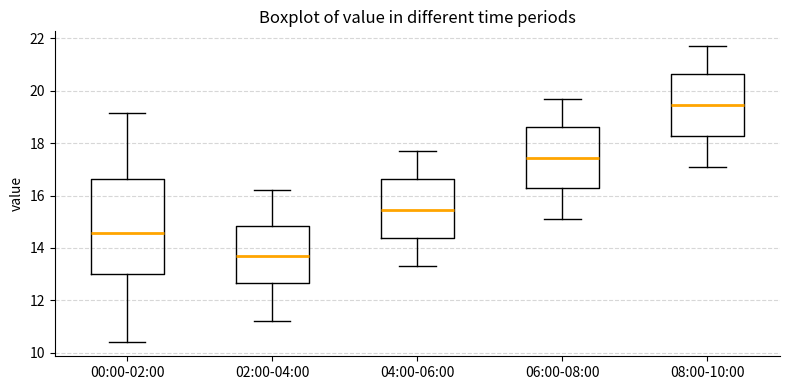

Reading left to right, read every box against the y-axis: the position of its median line, the range the box covers, and the ends of its whiskers. The values are not printed on the chart, so give them approximately, as read against the axis.

00:00-02:00: median 14.6, box 13.0 to 16.6, whiskers 10.4 to 19.2
02:00-04:00: median 13.8, box 12.6 to 14.8, whiskers 11.2 to 16.2
04:00-06:00: median 15.4, box 14.4 to 16.6, whiskers 13.4 to 17.8
06:00-08:00: median 17.4, box 16.2 to 18.6, whiskers 15.2 to 19.8
08:00-10:00: median 19.4, box 18.2 to 20.6, whiskers 17.2 to 21.8